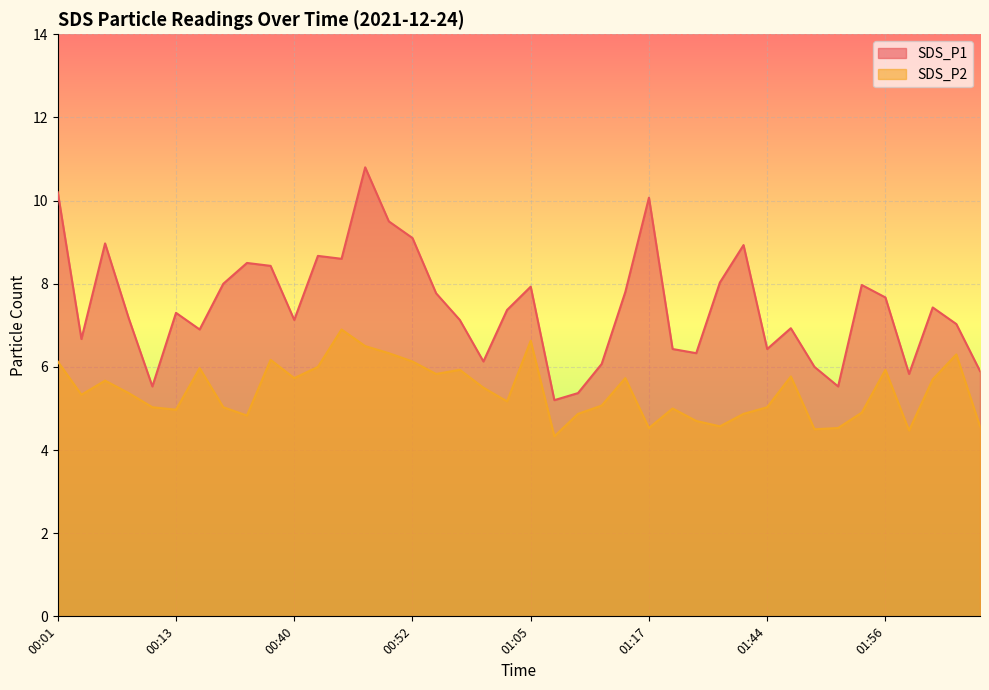

Reading left to right, extract all data points from this chart.

SDS_P1: 10.2	6.7	9.0	7.2	5.5	7.3	6.9	8.0	8.5	8.4	7.1	8.7	8.6	10.8	9.5	9.1	7.8	7.1	6.1	7.4	7.9	5.2	5.4	6.1	7.8	10.1	6.4	6.3	8.0	8.9	6.4	6.9	6.0	5.5	8.0	7.7	5.8	7.4	7.0	5.9
SDS_P2: 6.1	5.3	5.7	5.4	5.0	5.0	6.0	5.0	4.8	6.2	5.7	6.0	6.9	6.5	6.3	6.1	5.8	5.9	5.5	5.2	6.6	4.3	4.9	5.1	5.7	4.5	5.0	4.7	4.6	4.9	5.0	5.8	4.5	4.5	4.9	5.9	4.5	5.7	6.3	4.6